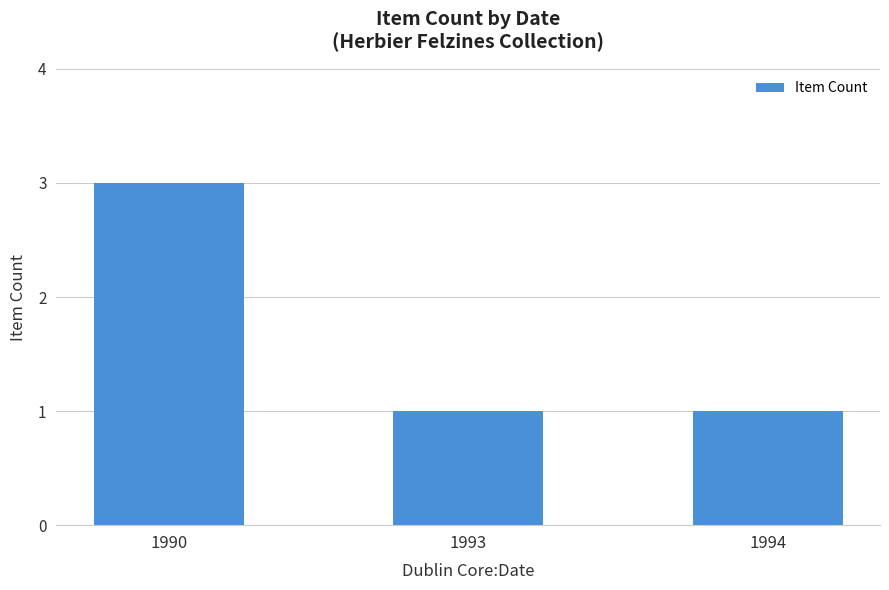

What is the ratio of the value at 1990 to the value at 1994?

3.0